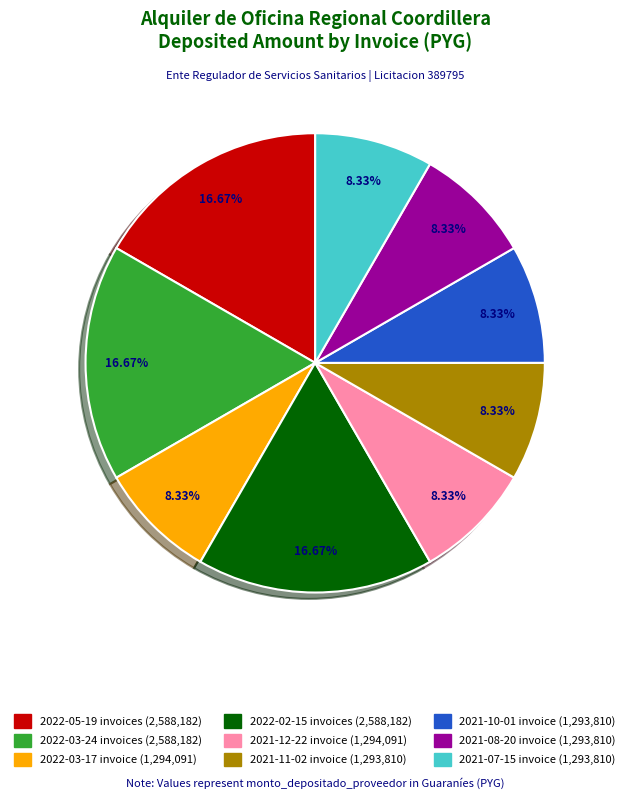

Is there a majority slice in this chart?

No